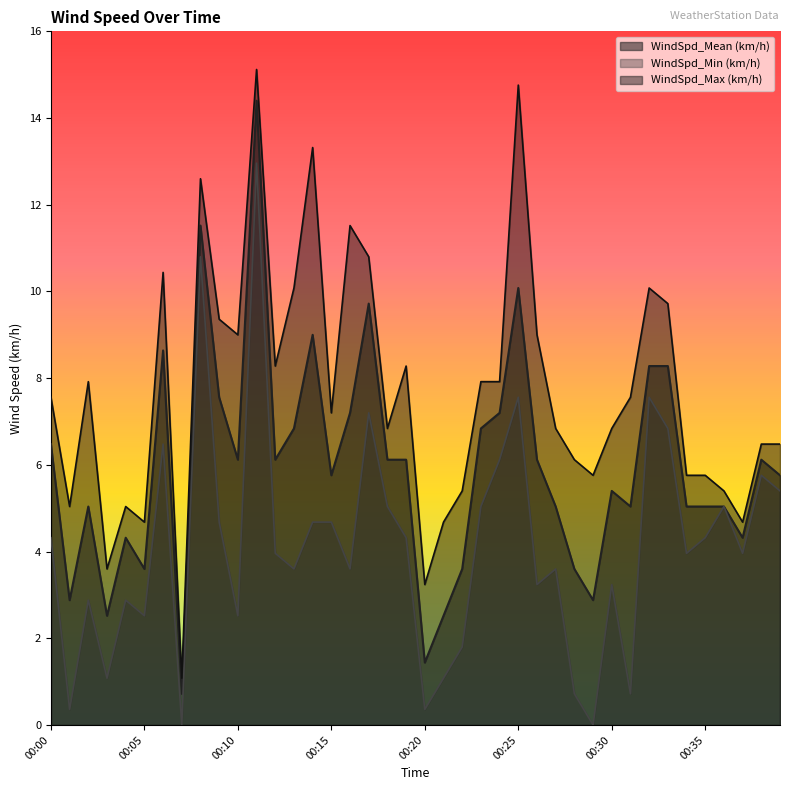

Does the chart display data point markers on the line(s)?

No